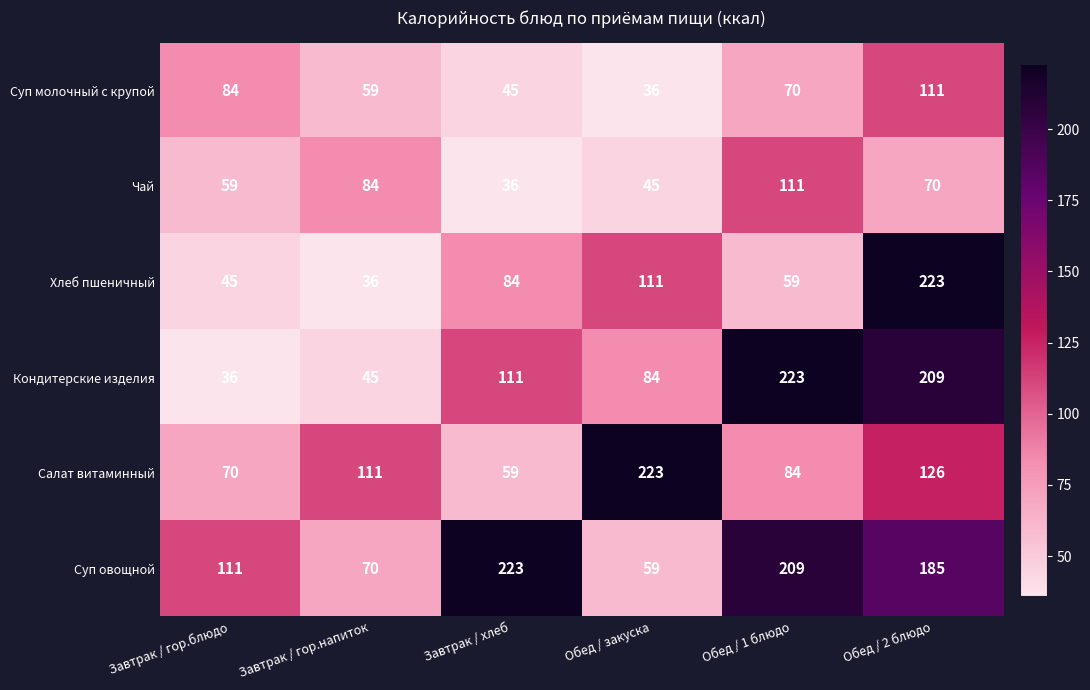

True or false: Суп овощной has a value of 223 at Завтрак / хлеб.

True